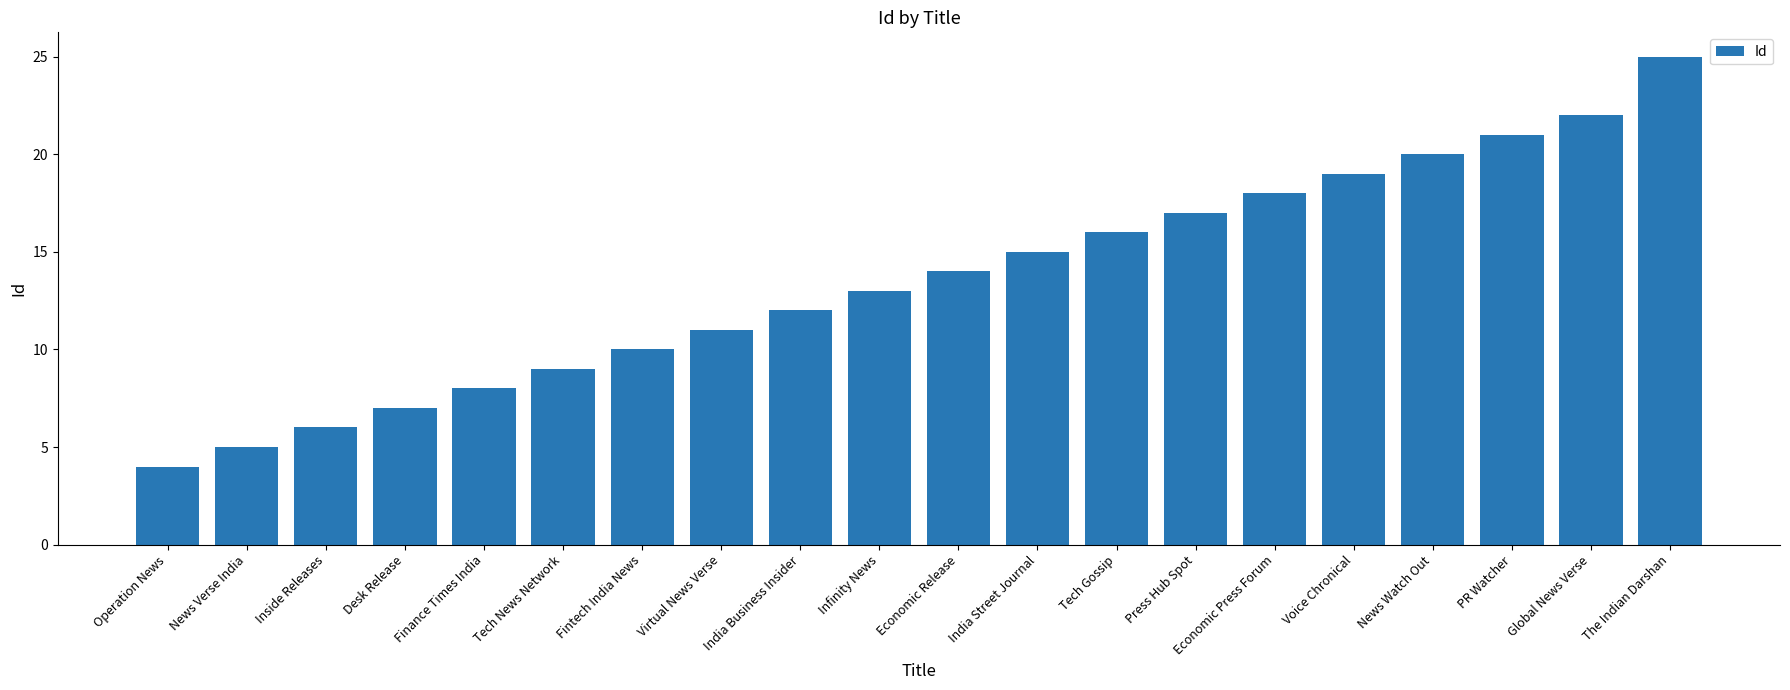

How many values are below 14?

10